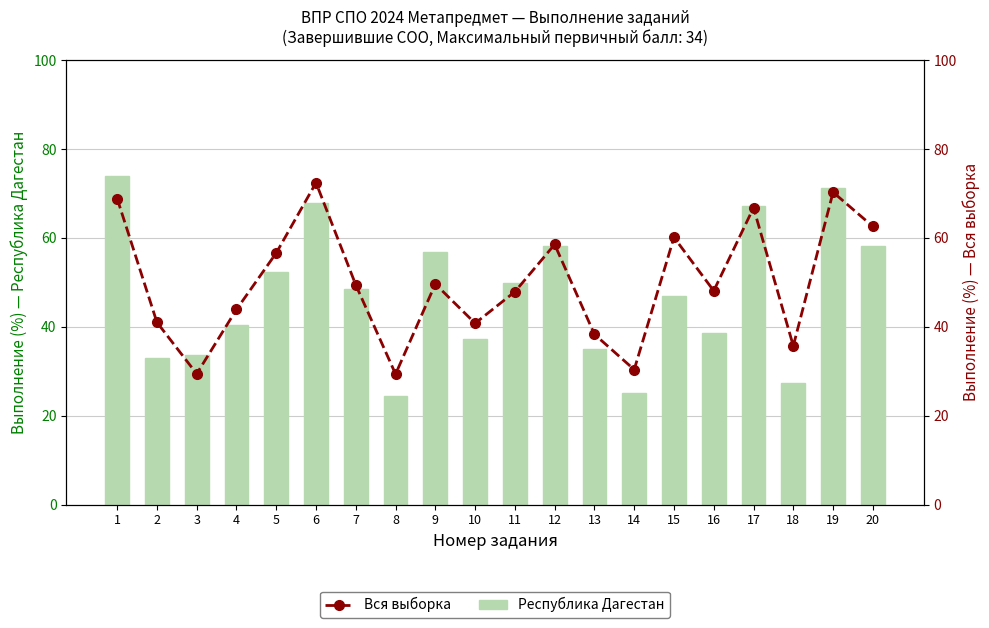

What is the difference between the second highest and second lowest values in the Республика Дагестан series?

46.0